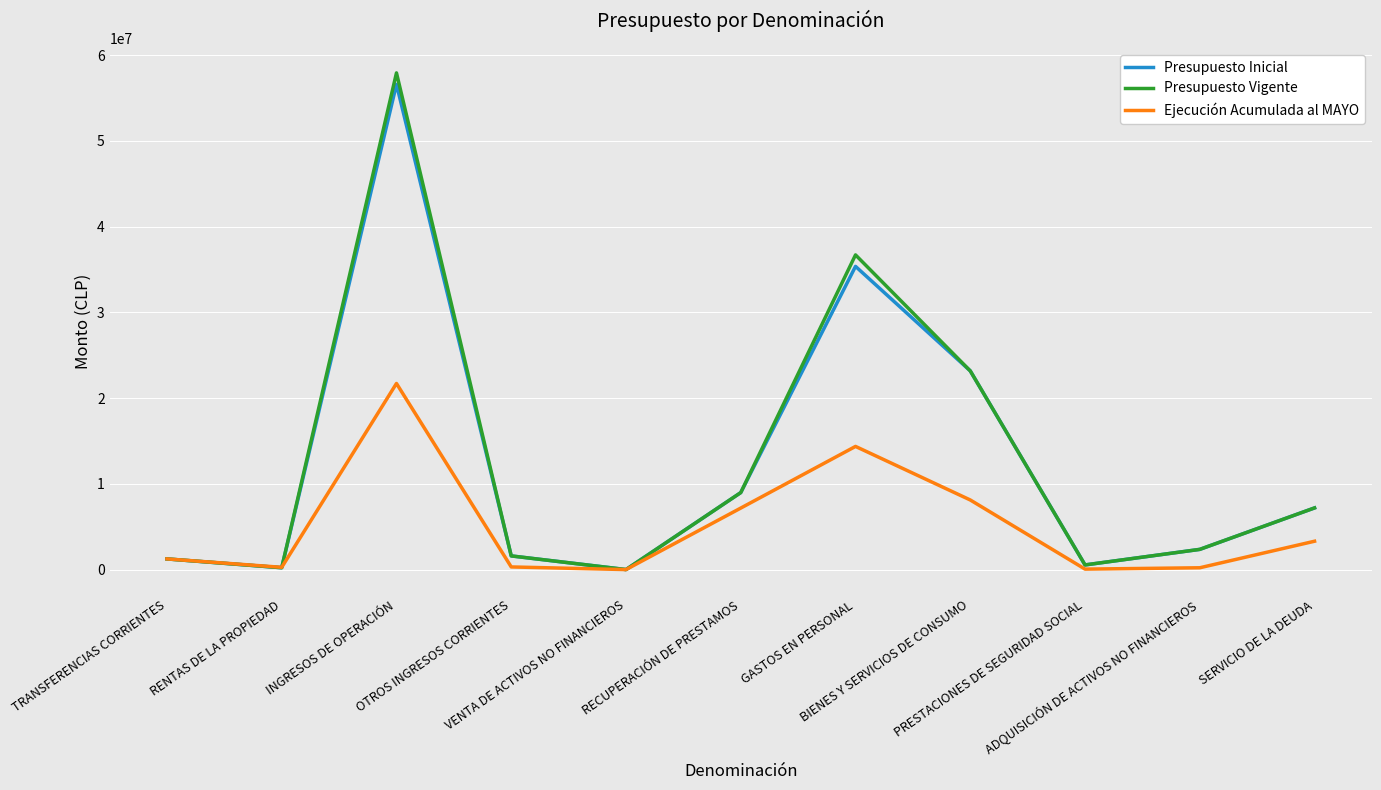

True or false: Presupuesto Vigente has more than 1 points higher than both neighbors.

True